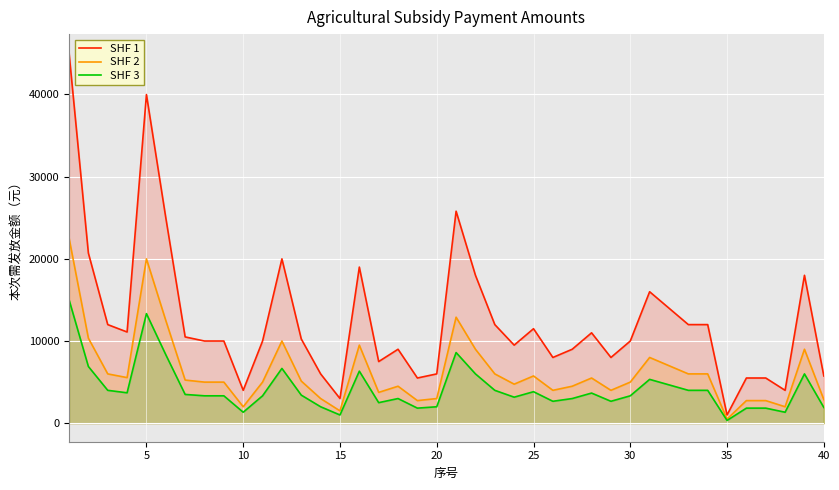

Does the chart display data point markers on the line(s)?

No